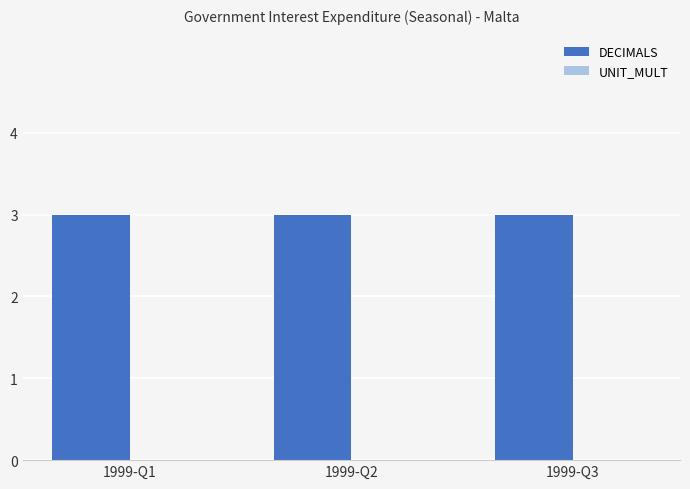

Reading left to right, transcribe all the data shown in this chart.

DECIMALS: 3	3	3
UNIT_MULT: 0	0	0